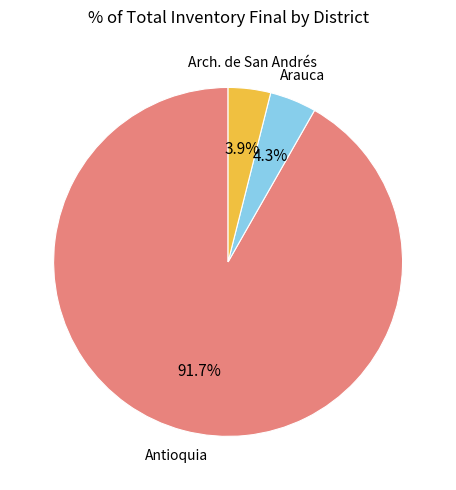

Is there any slice that represents more than half of the pie?

Yes